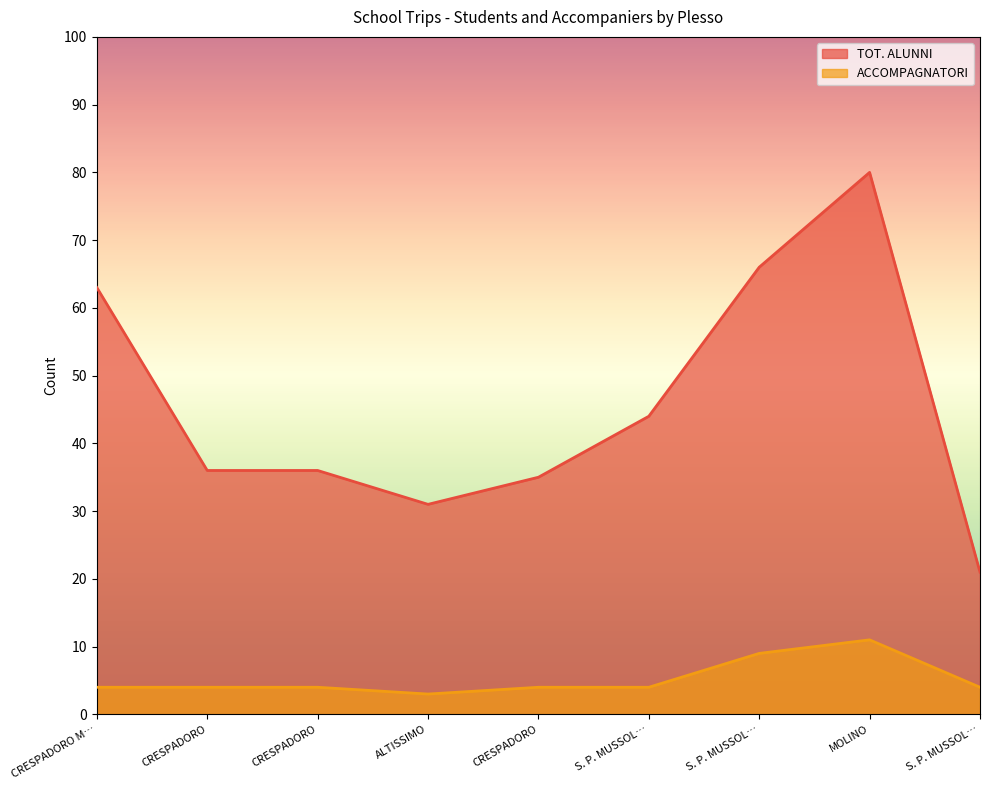

Which series changed the most between ALTISSIMO and S. P. MUSSOLINO?

TOT. ALUNNI